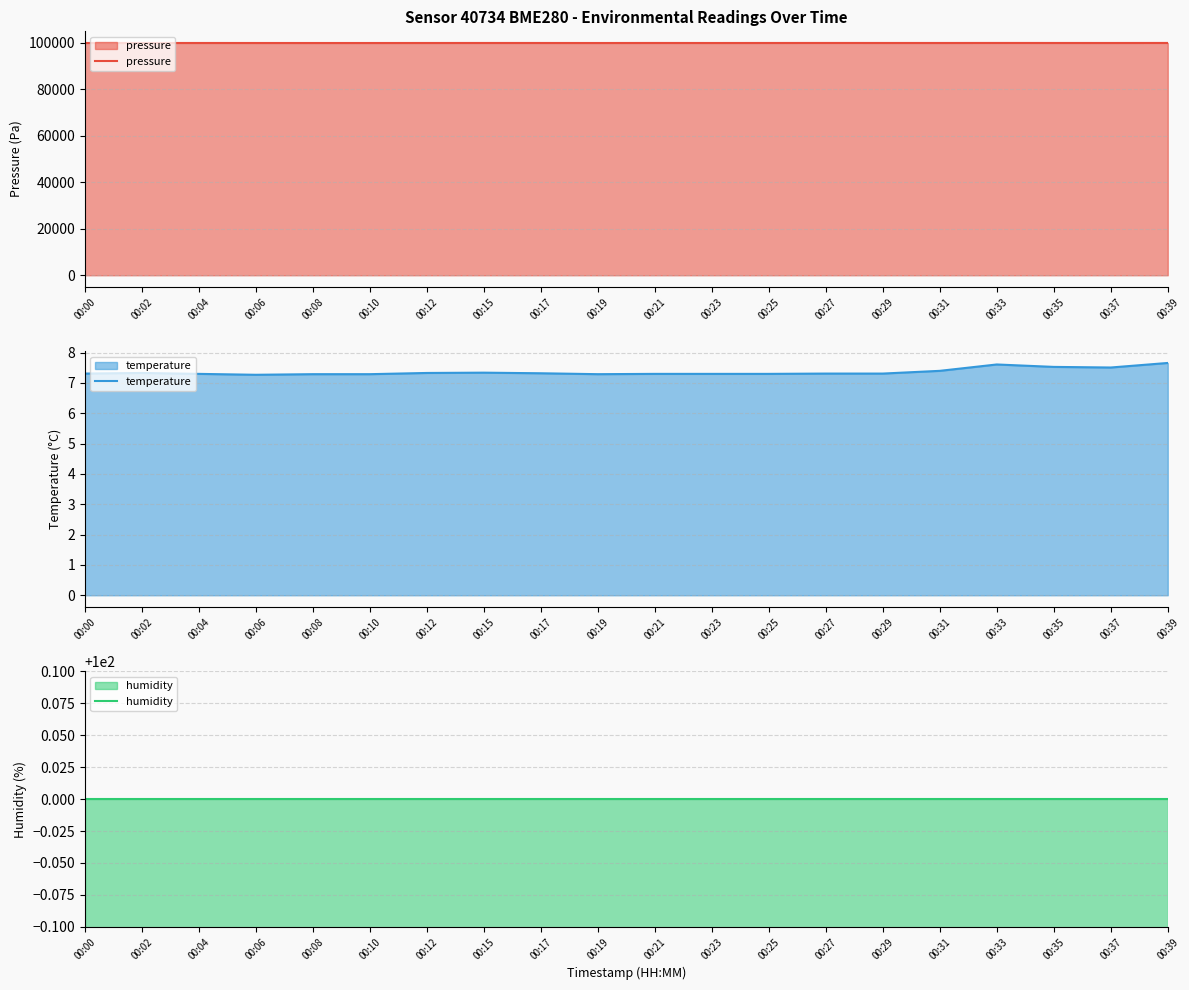

What is the sum of all temperature values?

147.3